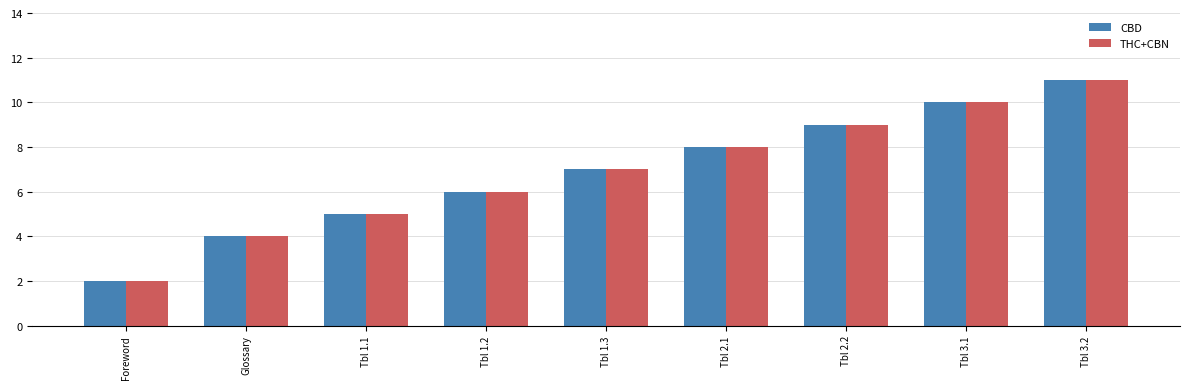

The THC+CBN series shows 8 at Tbl 2.1. True or false?

True